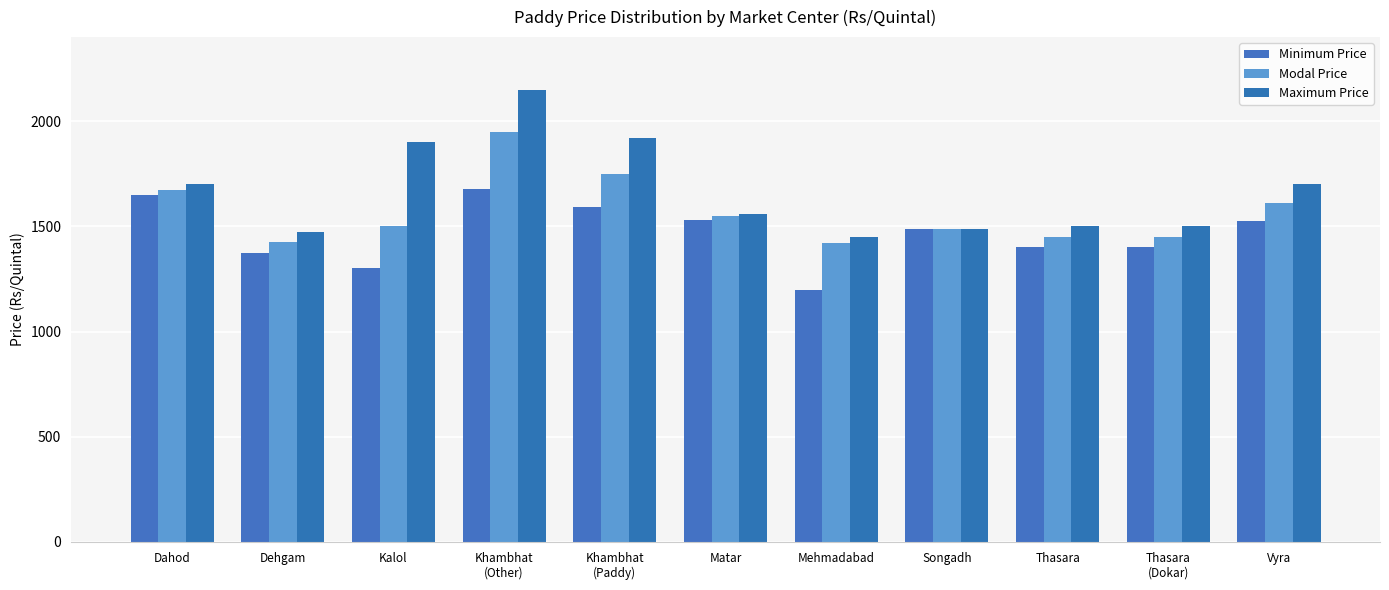

Count the number of categories in the chart.

11